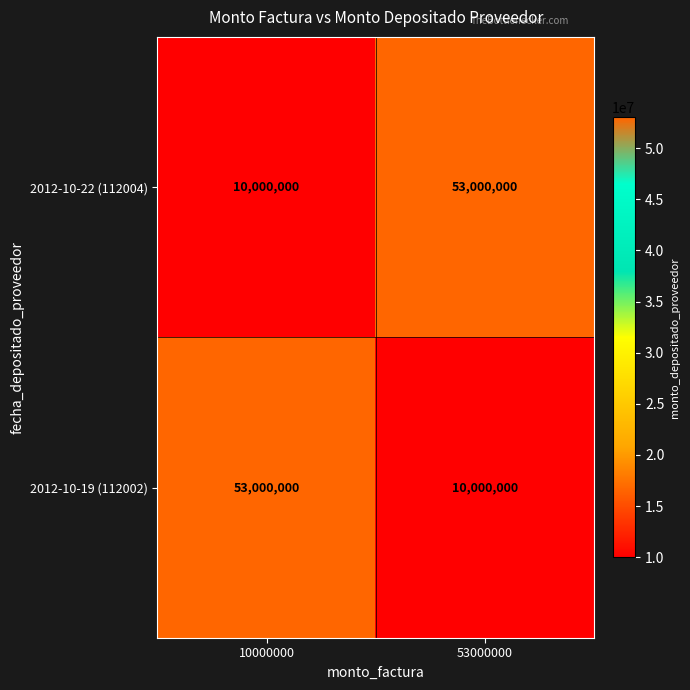

What is the total value across all series at 10000000?

63000000